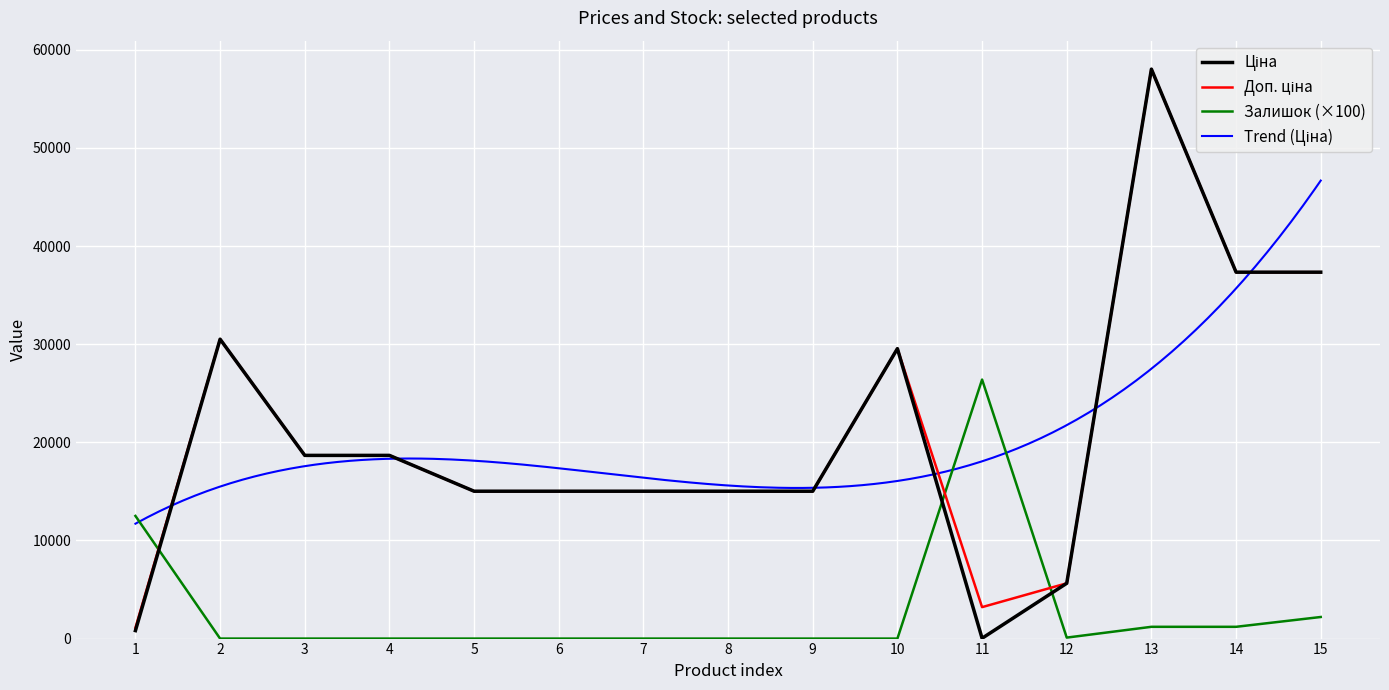

How many data points in Доп. ціна are above 15019?

12